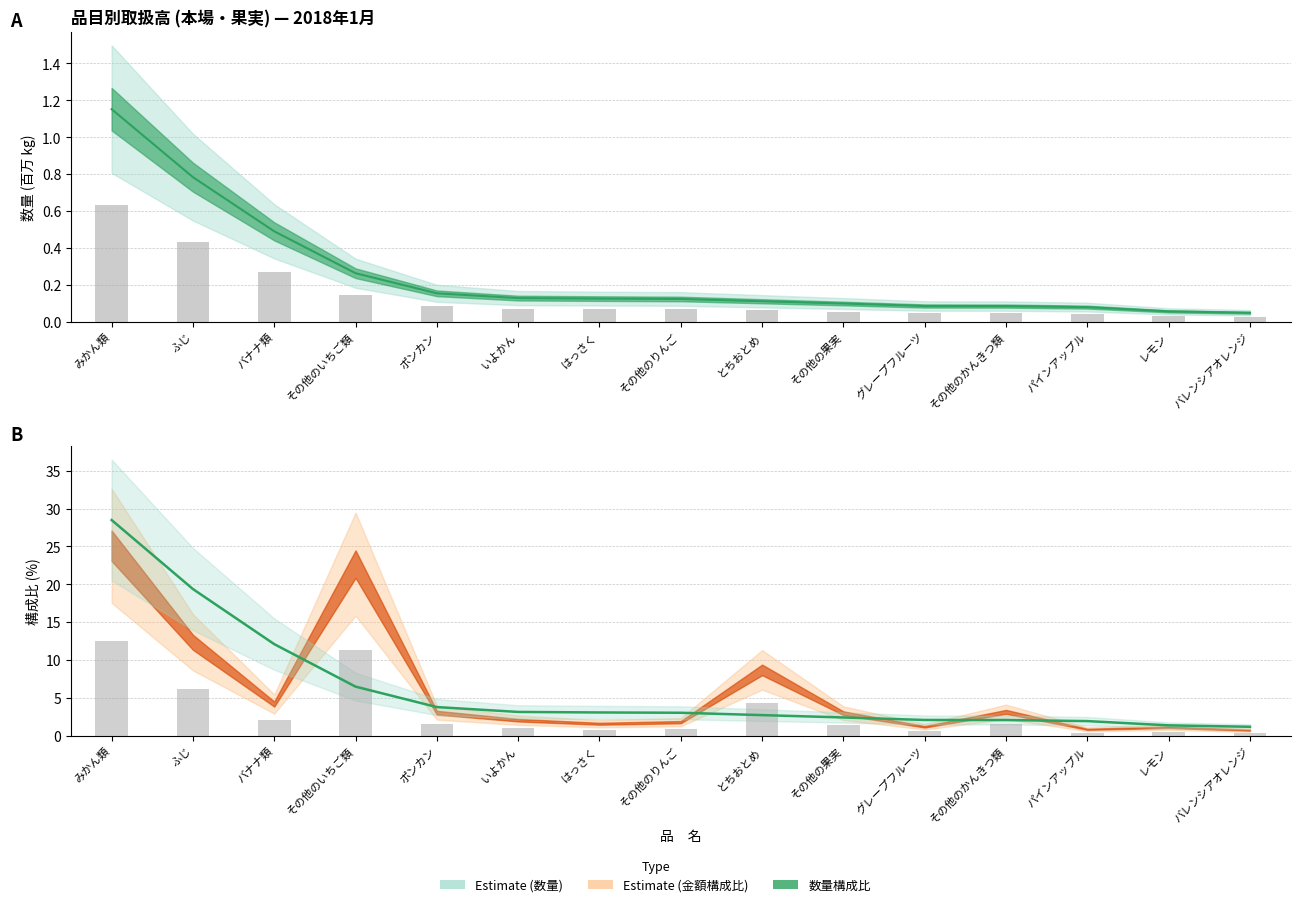

How many values in the 数量構成比 (Estimate) series are below 3?

7